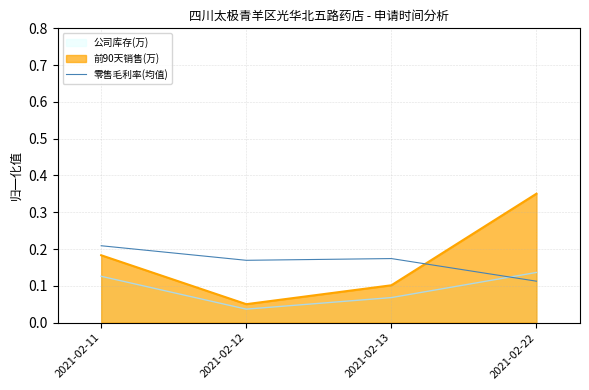

List the labels in order of value, largest first.

2021-02-11, 2021-02-13, 2021-02-12, 2021-02-22